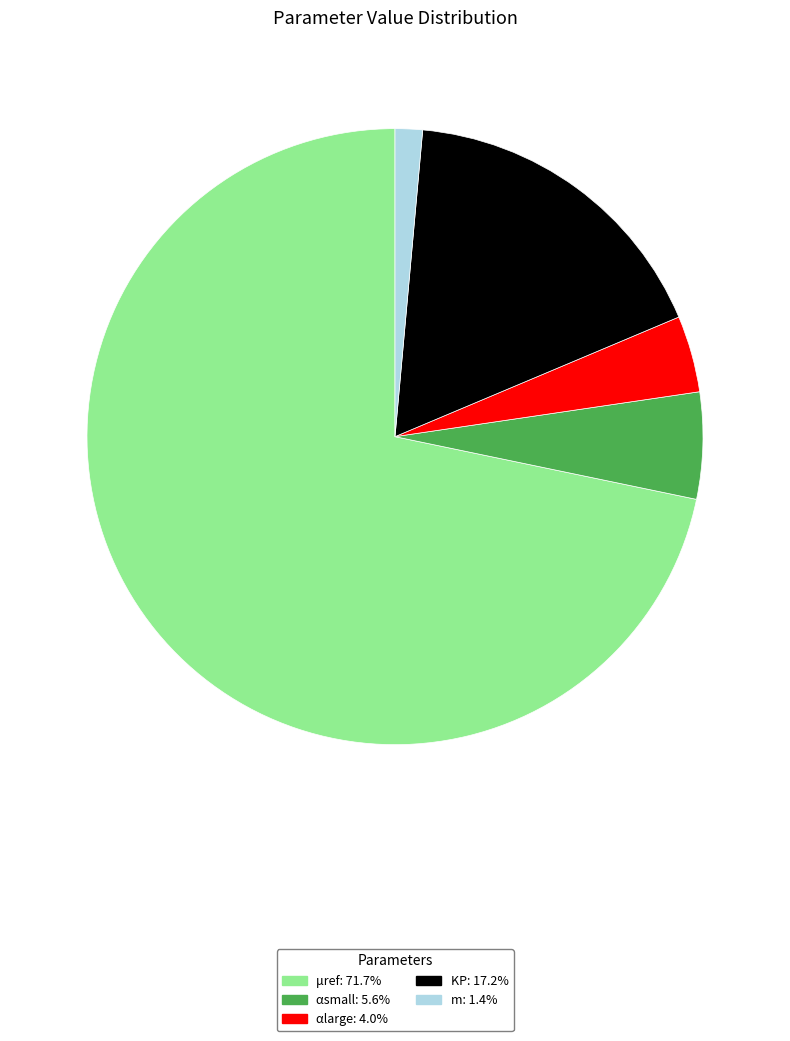

Is m the majority of the pie?

No